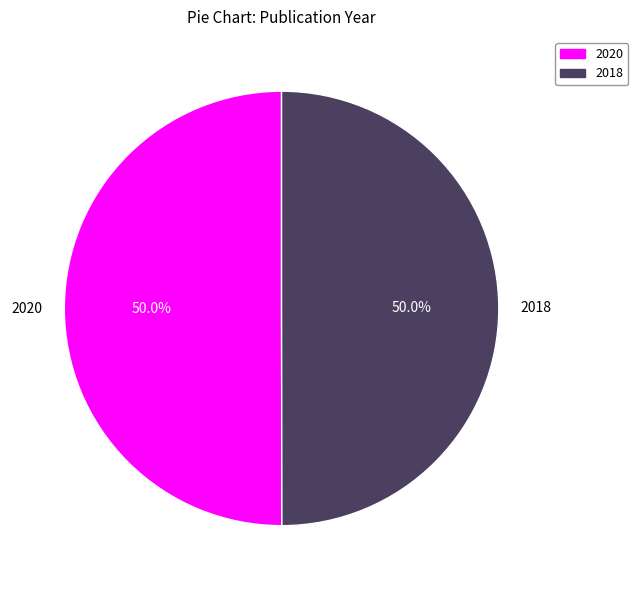

Is it true that 2018 is 55% of the pie?

False